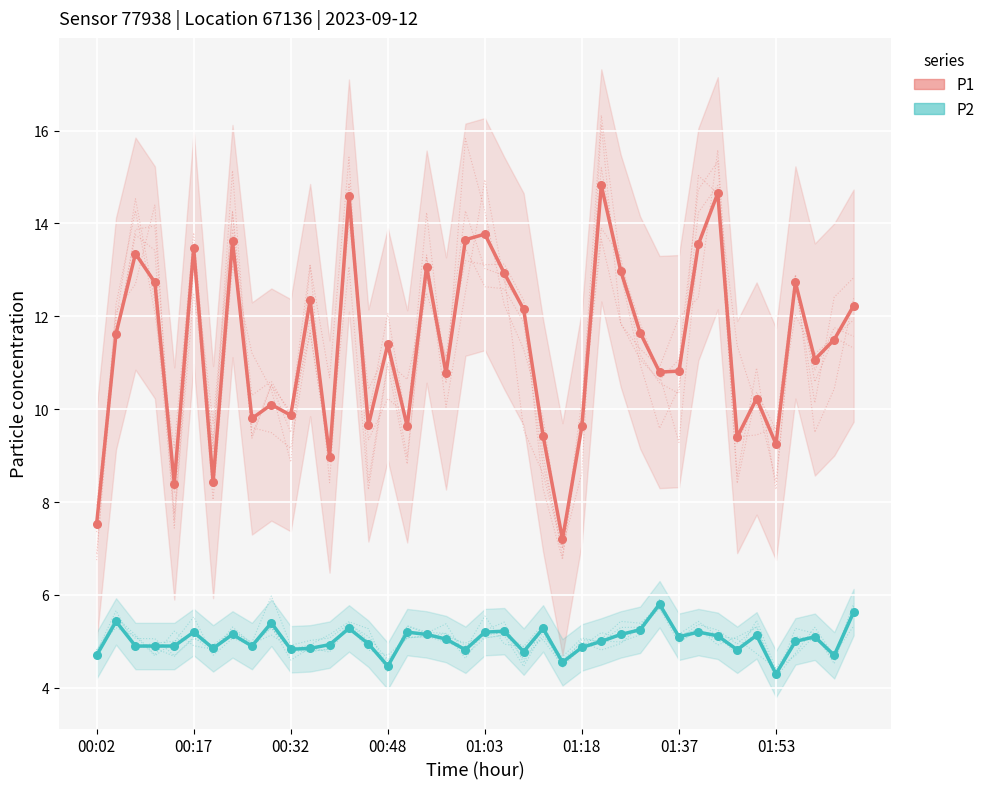

Which series has the largest Y range (max minus min)?

P1